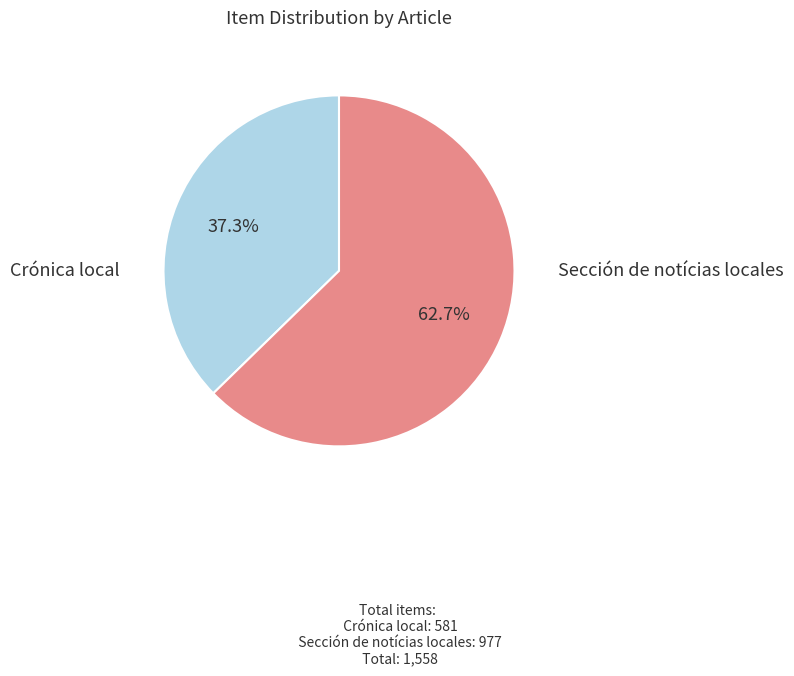

The Crónica local slice represents 37% of the pie. True or false?

True